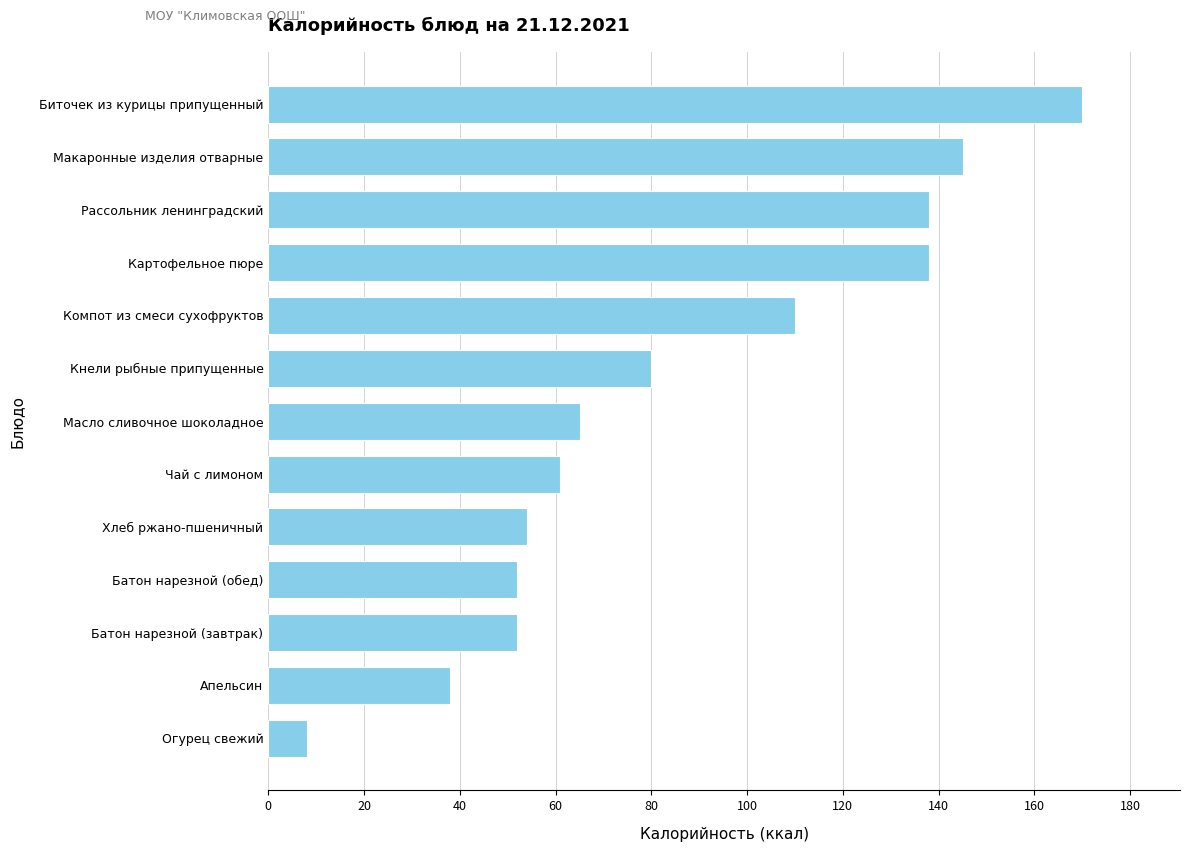

Reading top to bottom, transcribe all the data shown in this chart.

Биточек из курицы припущенный=170	Макаронные изделия отварные=145	Рассольник ленинградский=138	Картофельное пюре=138	Компот из смеси сухофруктов=110	Кнели рыбные припущенные=80	Масло сливочное шоколадное=65	Чай с лимоном=61	Хлеб ржано-пшеничный=54	Батон нарезной (обед)=52	Батон нарезной (завтрак)=52	Апельсин=38	Огурец свежий=8